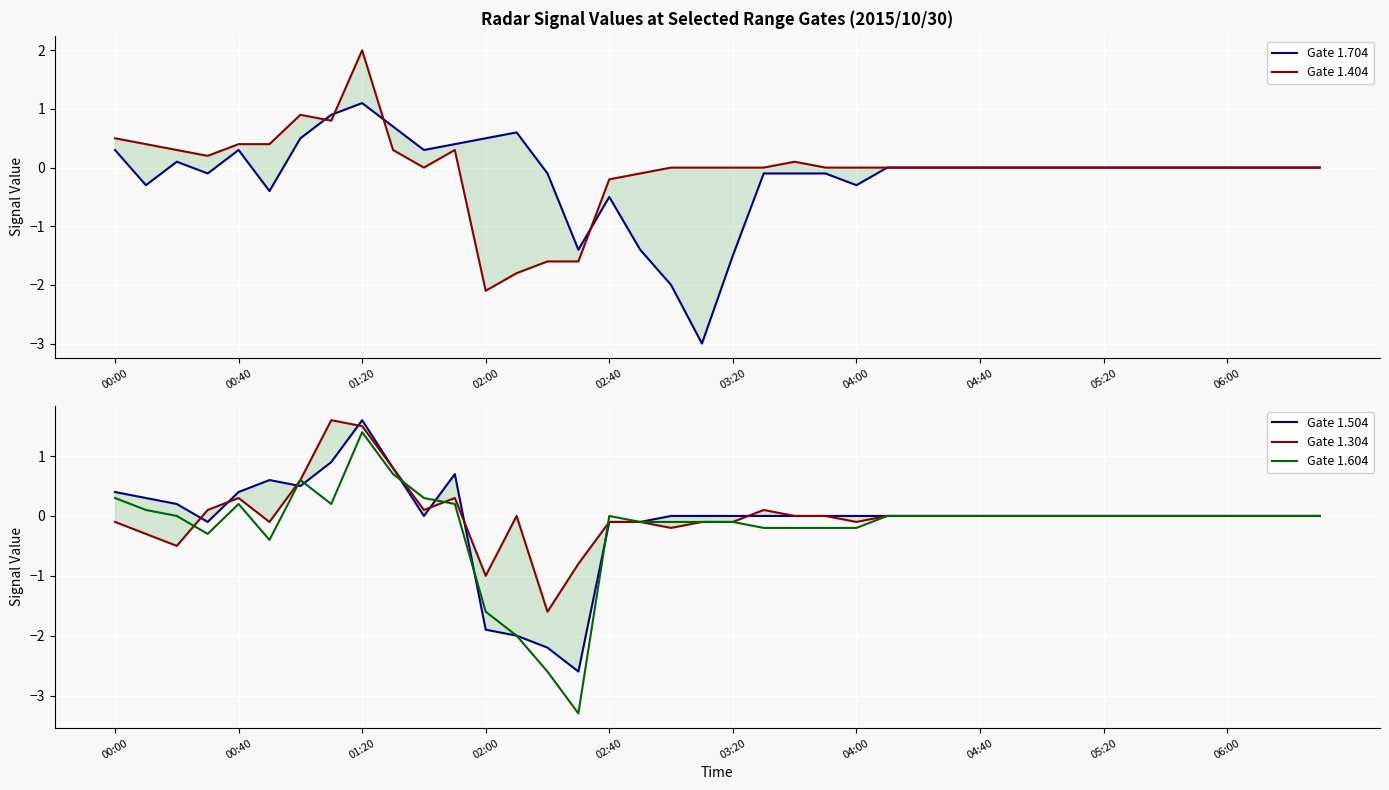

Between 00:00 and 39, which series saw the biggest shift?

Gate 1.404